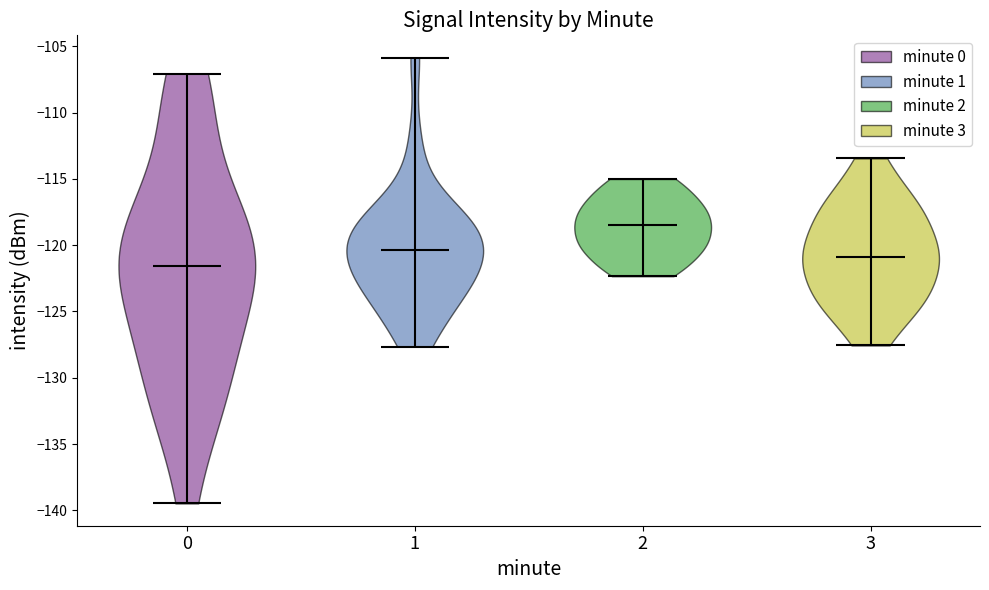

Reading left to right, read every violin against the y-axis: where its median line is, and the lowest and highest points it reaches. The values are not printed on the chart, so give them approximately, as read against the axis.

0: median line -121.5, lowest point -139.5, highest point -107.0
1: median line -120.5, lowest point -127.5, highest point -106.0
2: median line -118.5, lowest point -122.5, highest point -115.0
3: median line -121.0, lowest point -127.5, highest point -113.5